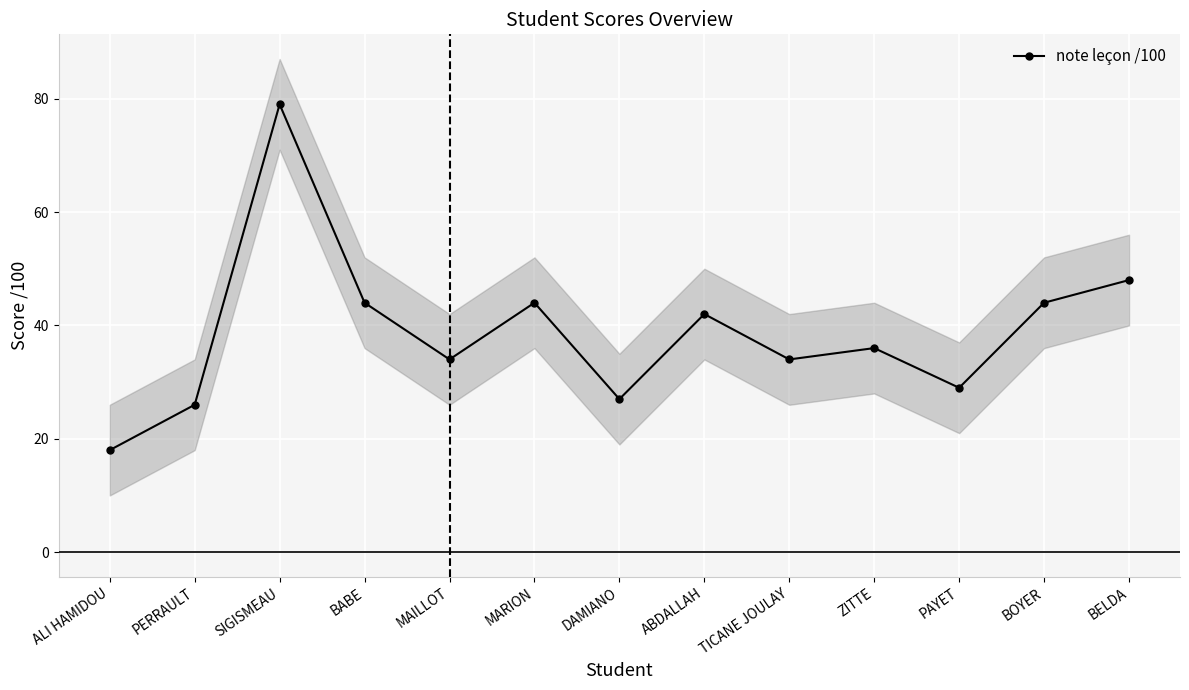

Which label corresponds to the largest value in the chart?

SIGISMEAU